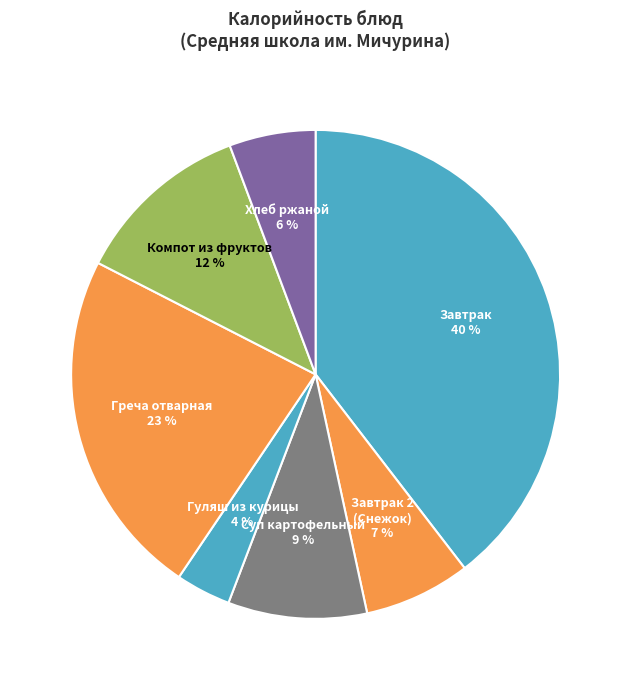

What percentage is the Греча отварная slice, to the nearest percent?

23%